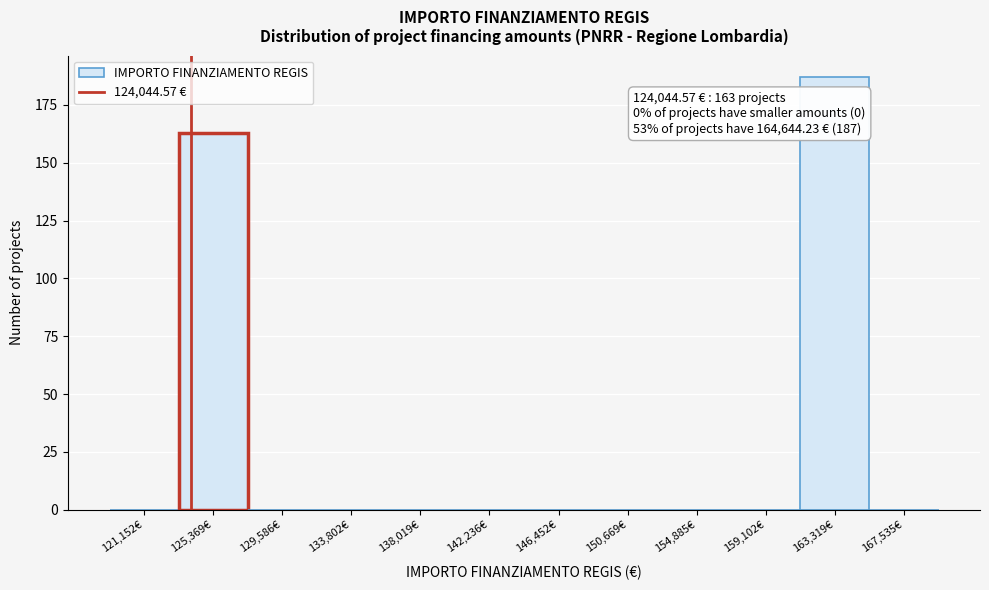

Over which range of the x-axis is the bar tallest?

161000 to 165500